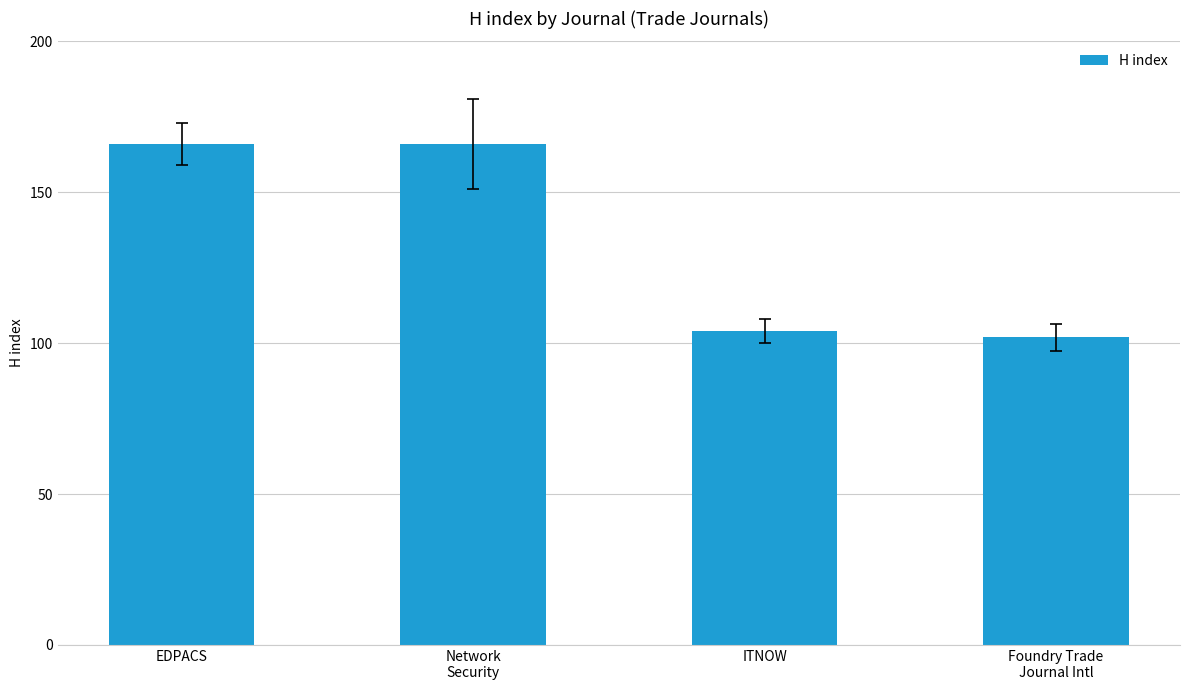

Does the chart contain any negative values?

No